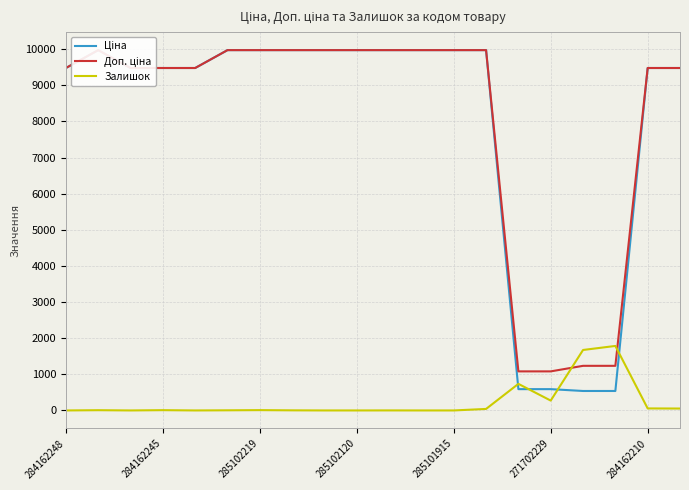

Which has a higher value, 17 or 14?

14